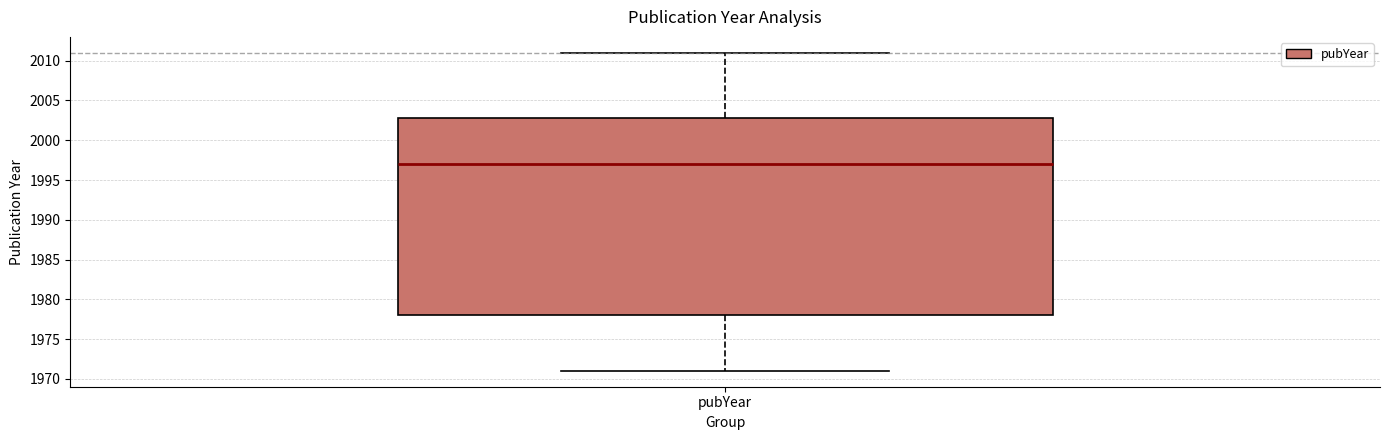

Read this box plot against the y-axis: the position of the median line, the range covered by the box, and the ends of both whiskers. The values are not printed on the chart, so give them approximately, as read against the axis.

median 1997, box 1978 to 2003, whiskers 1971 to 2011